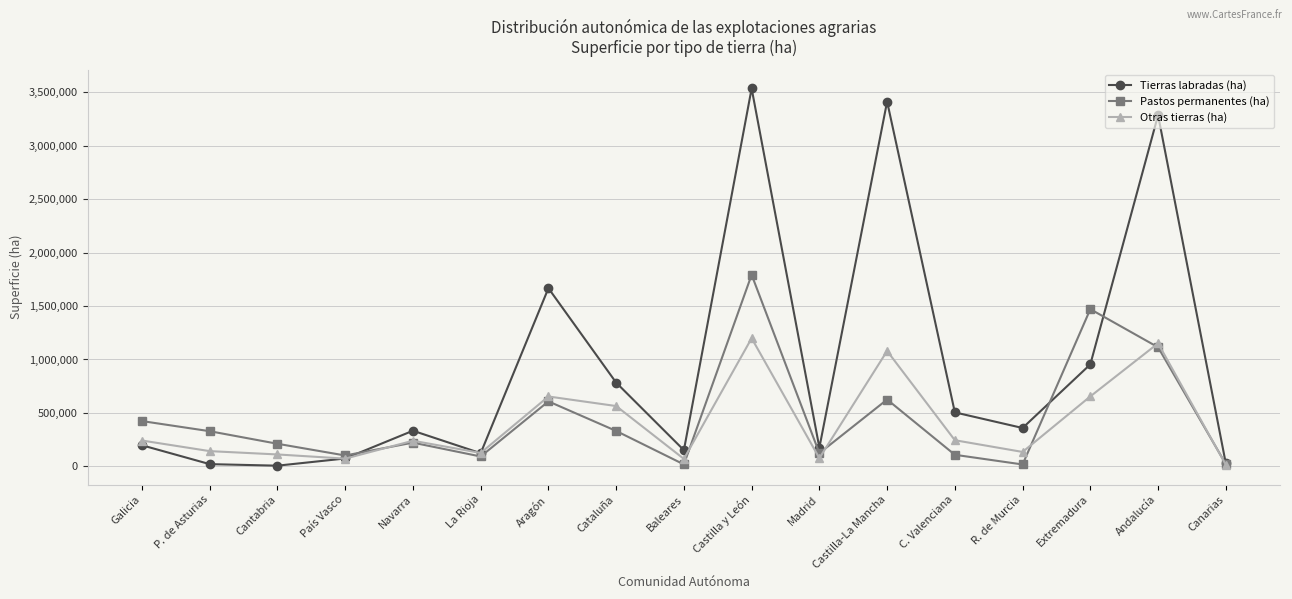

At which category is the sum across all series the highest?

Castilla y León